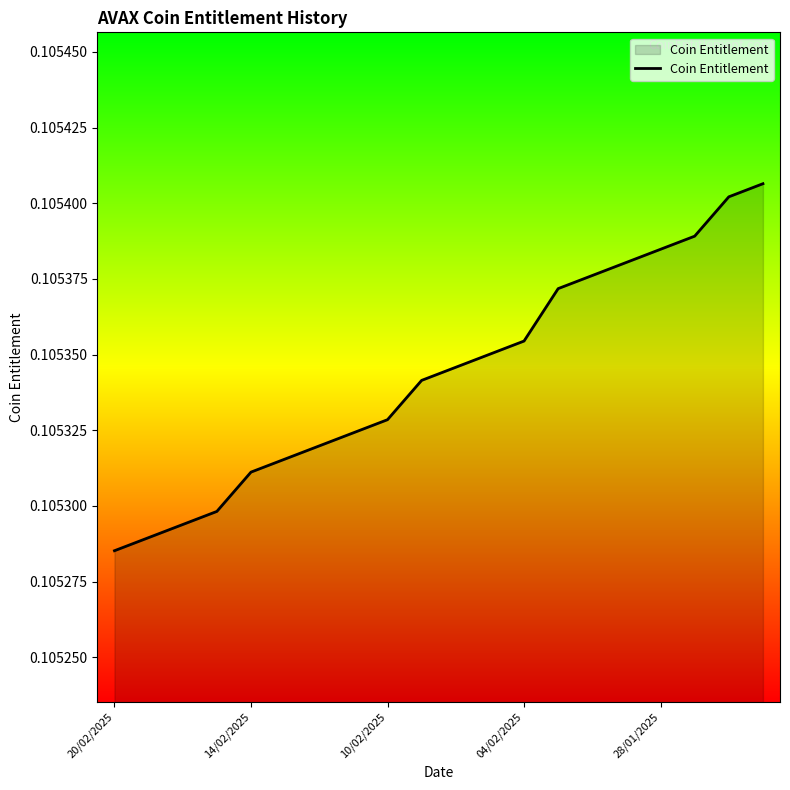

The chart shows a value of 0.0 at 14/02/2025. True or false?

False